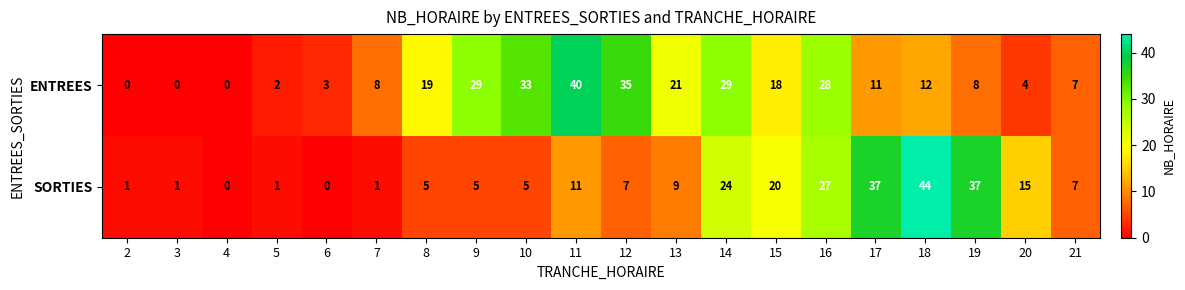

Which series has the widest spread of values?

SORTIES